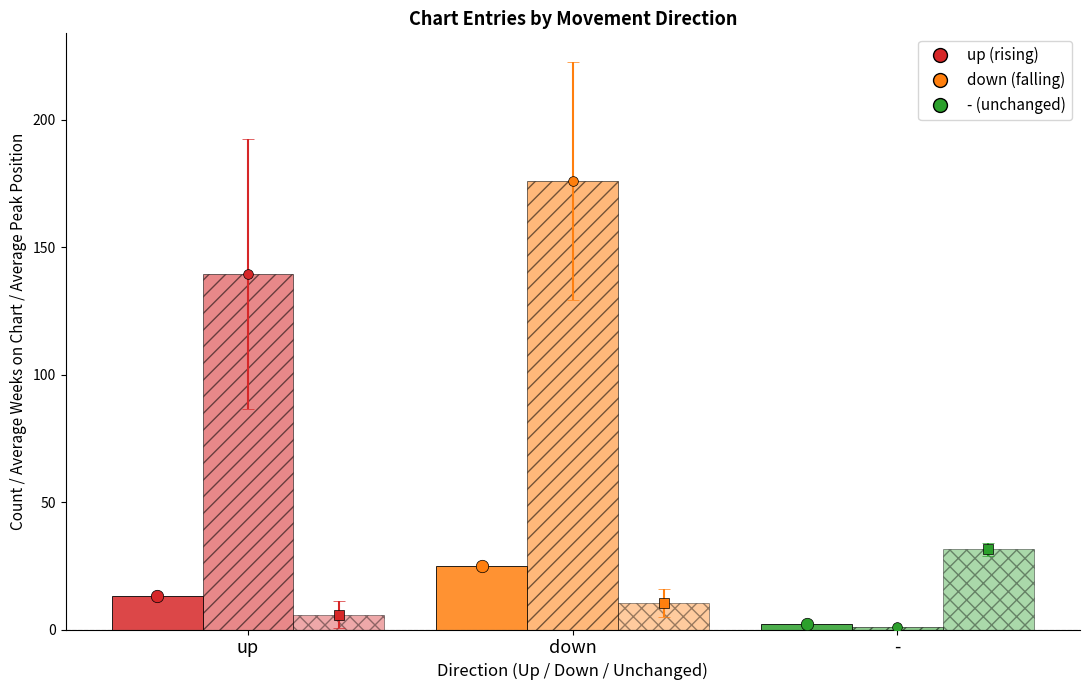

At which category is the sum across all series the highest?

down